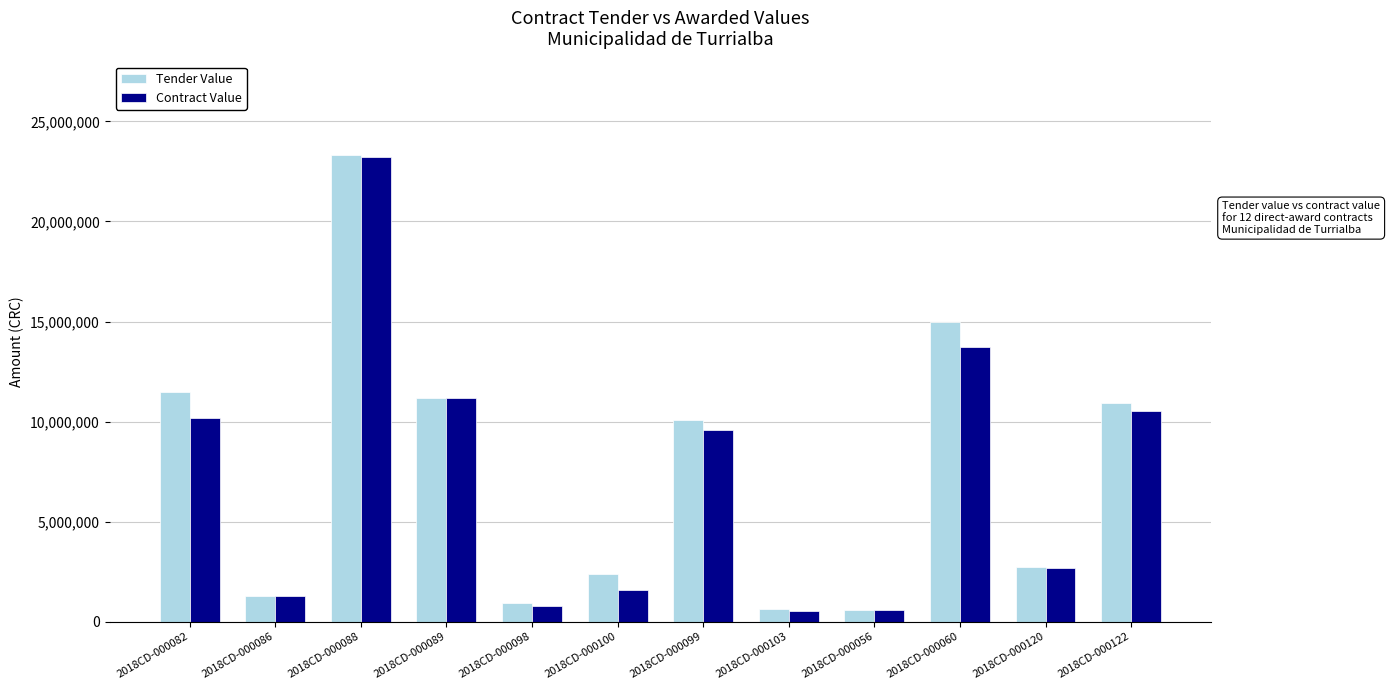

Which series has the largest total across all categories?

Tender Value